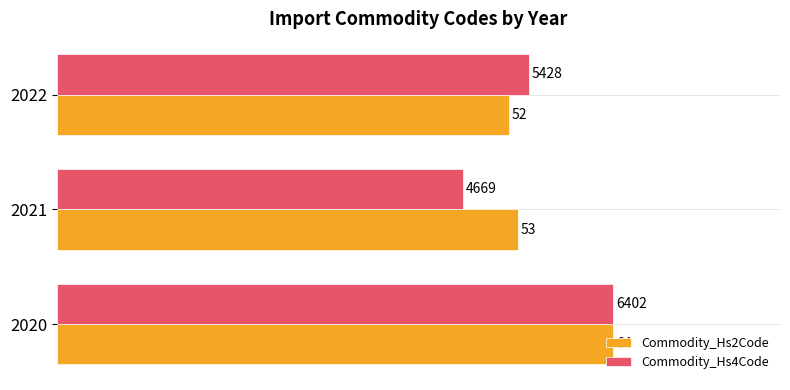

What is the average value of the Commodity_Hs2Code series?

88.0